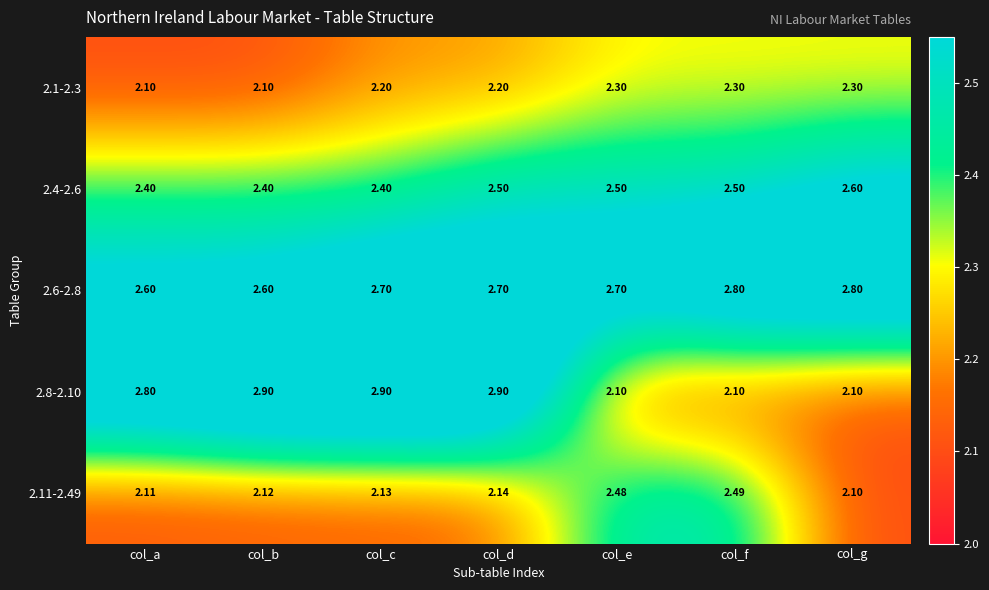

List the series in order of their peak value, highest first.

2.8-2.10, 2.6-2.8, 2.4-2.6, 2.11-2.49, 2.1-2.3